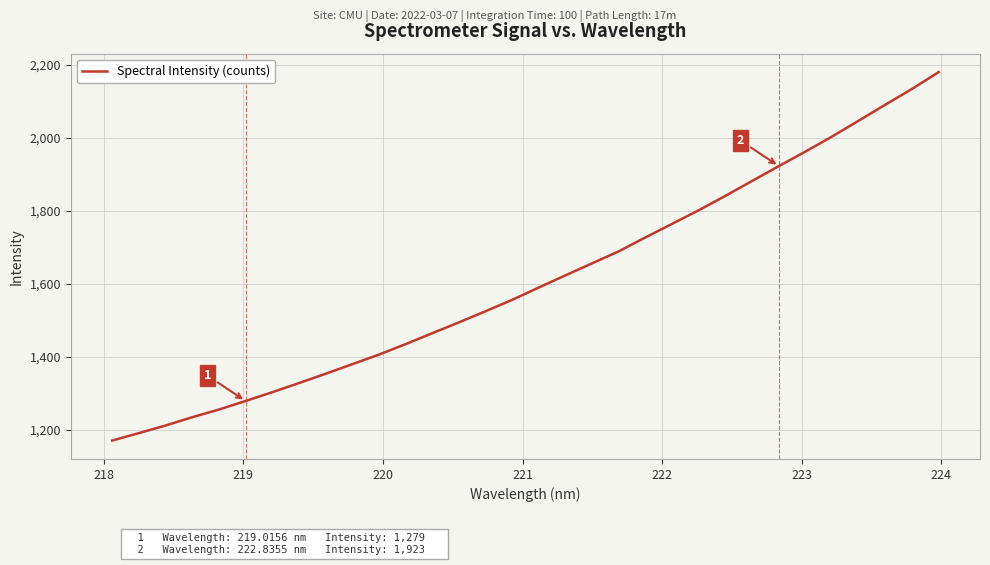

Does the chart display data point markers on the line(s)?

No